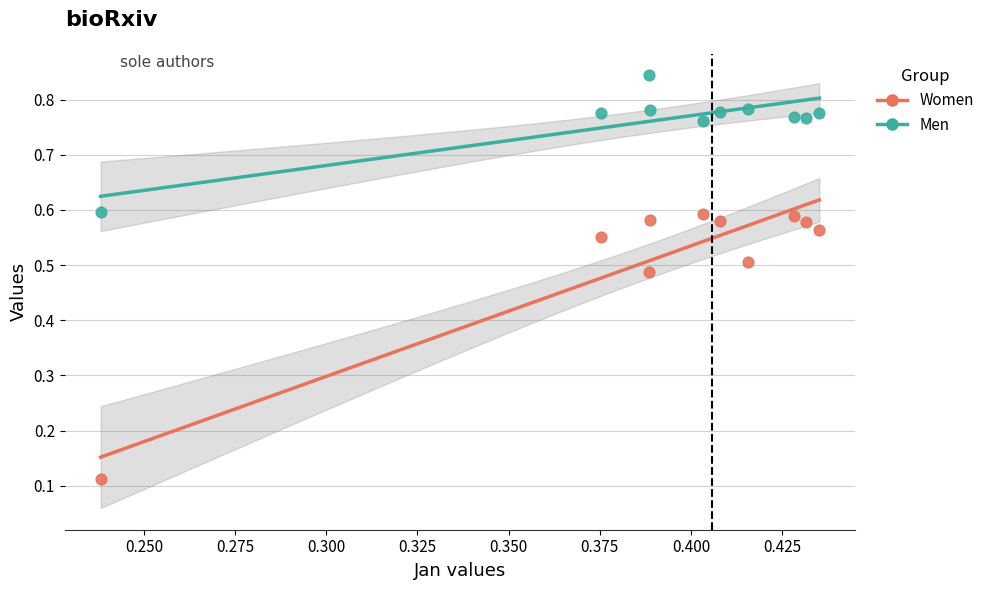

Across all data points, what is the range of Y values (max minus min)?

0.7